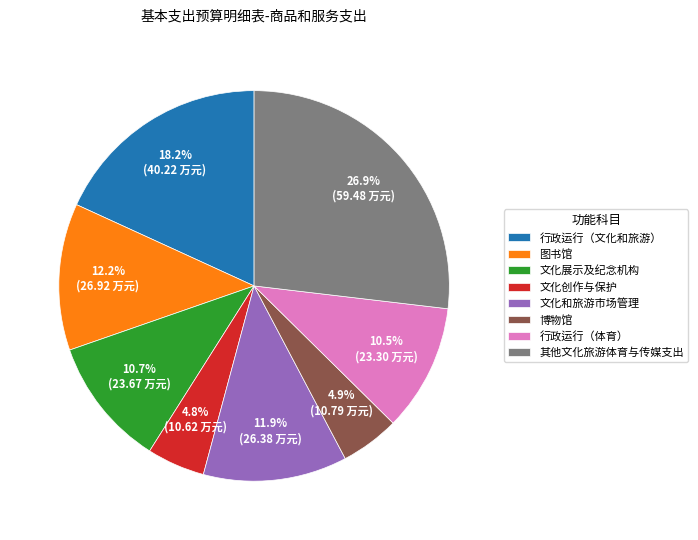

What is the ratio of the value at 其他文化旅游体育与传媒支出 to the value at 博物馆?

5.5